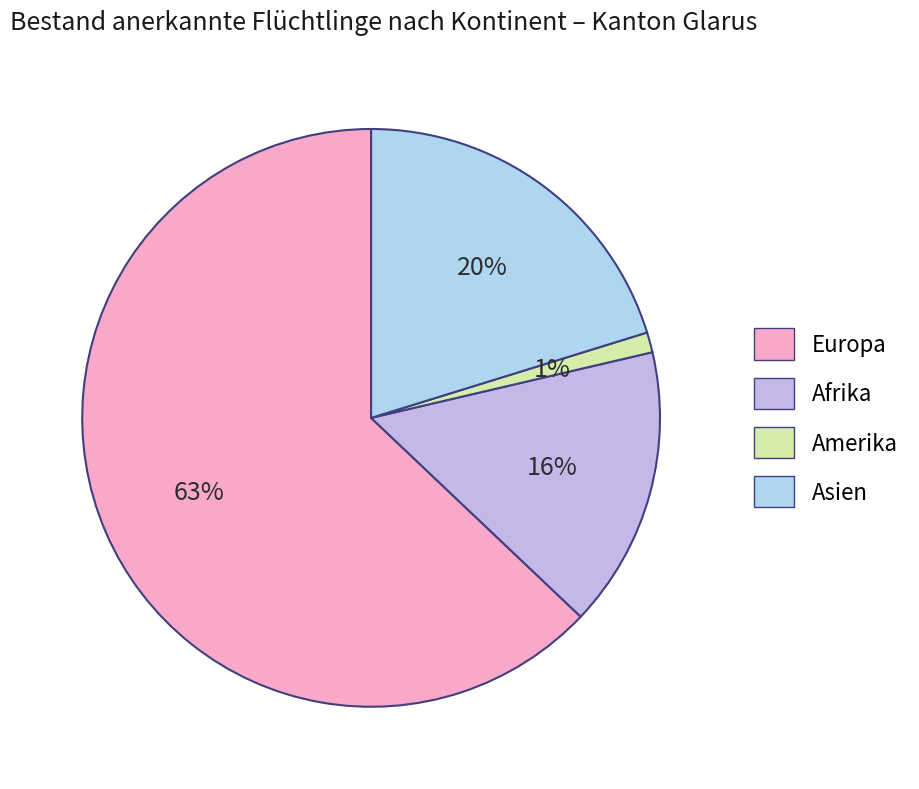

How many segments does this pie chart have?

4